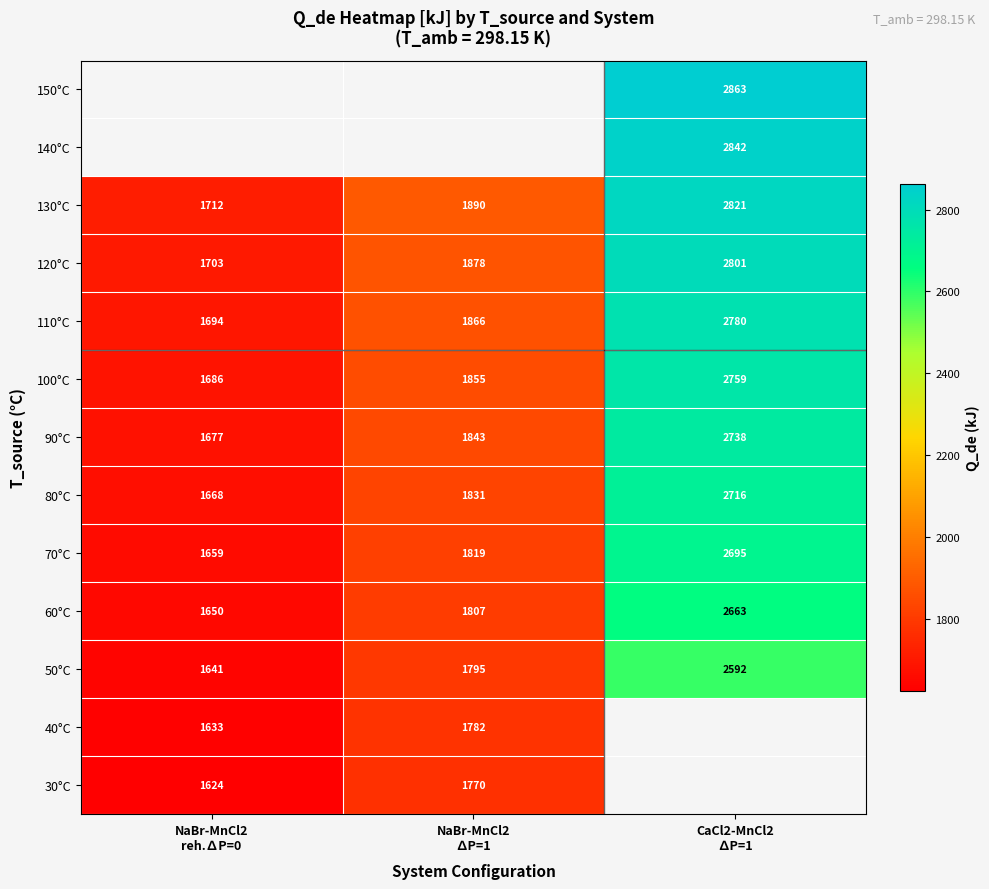

List the series in order of their overall mean, highest first.

150°C, 140°C, 130°C, 120°C, 110°C, 100°C, 90°C, 80°C, 70°C, 60°C, 50°C, 40°C, 30°C